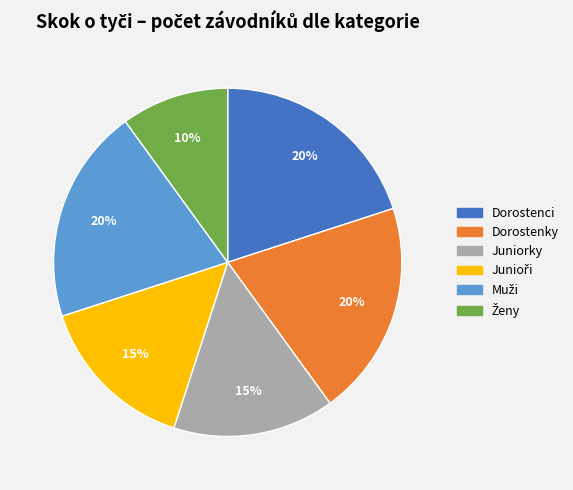

Approximately how many times larger is the value at Dorostenci compared to Juniorky?

1.3